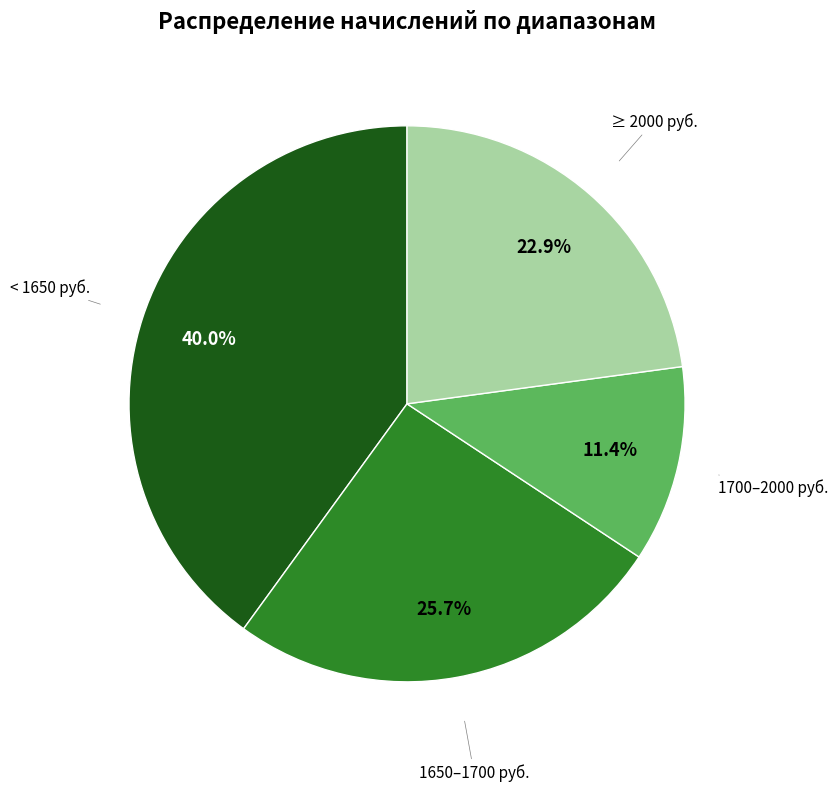

Does any single category account for the majority?

No